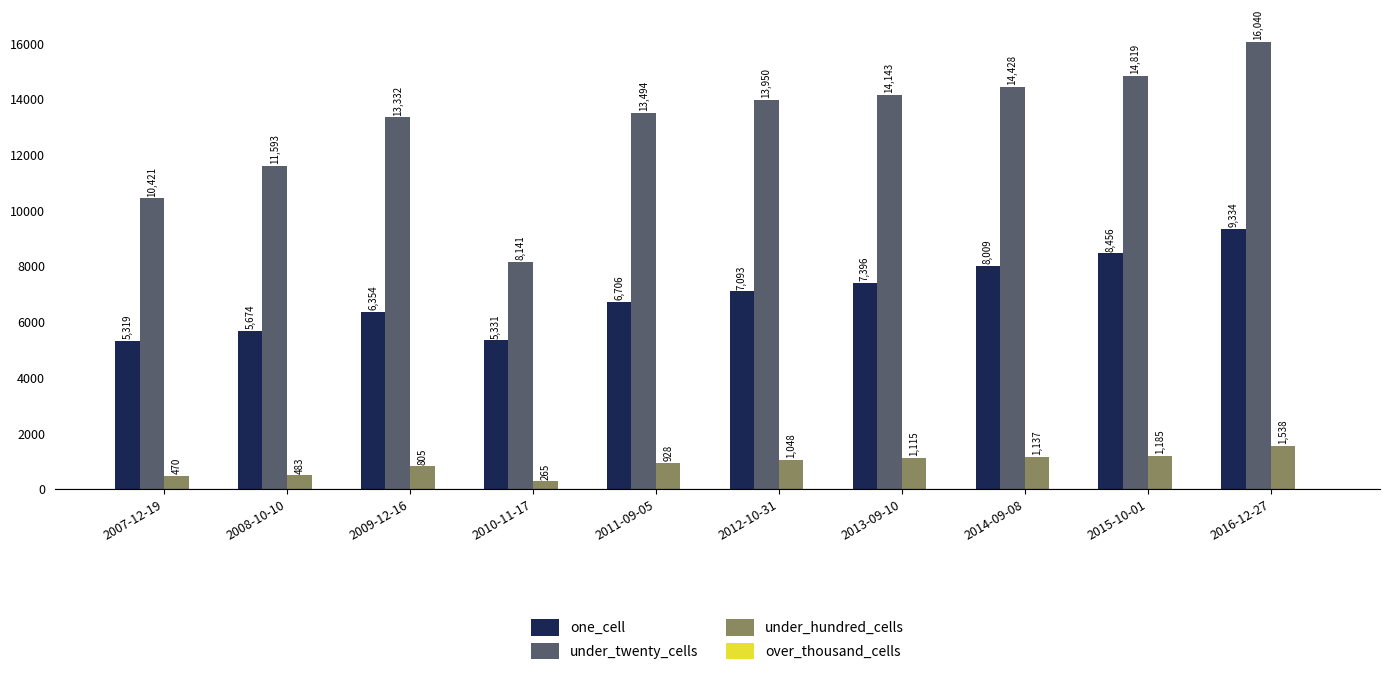

Are the bars grouped side by side (vs. stacked)?

Yes